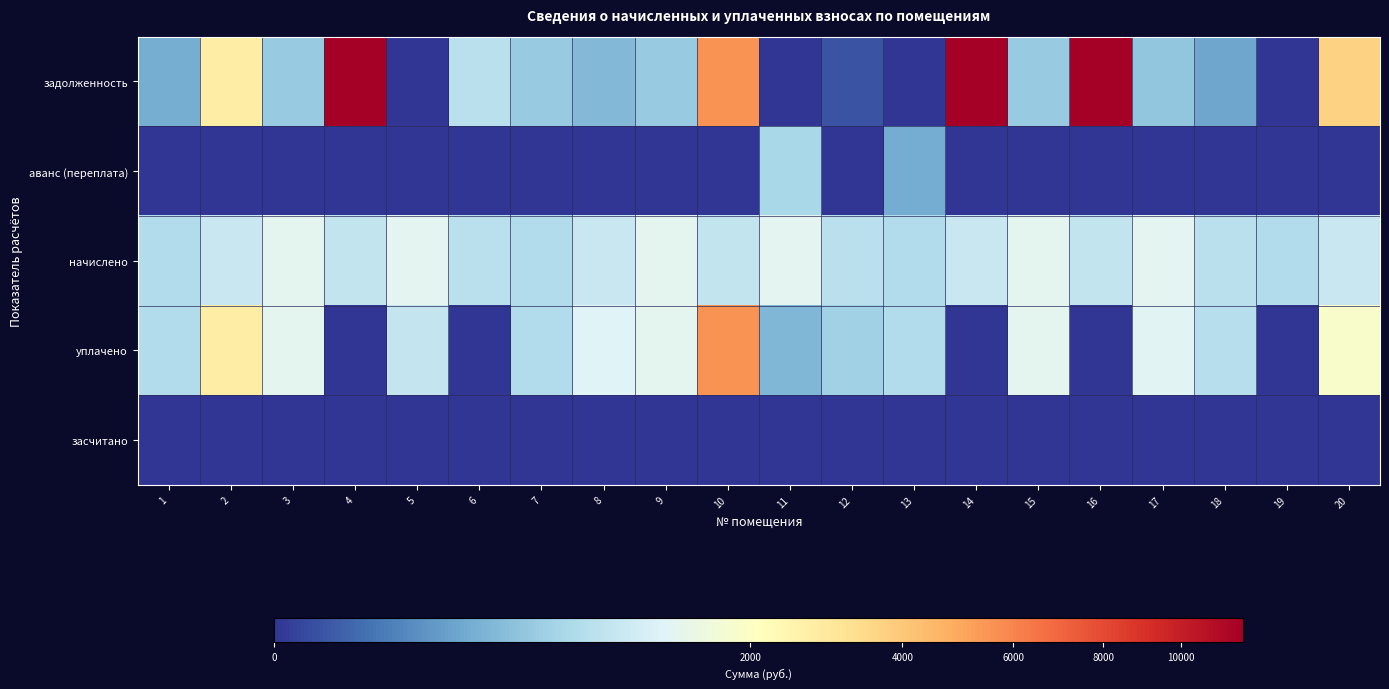

What is the total value across all series at 3?

3079.5